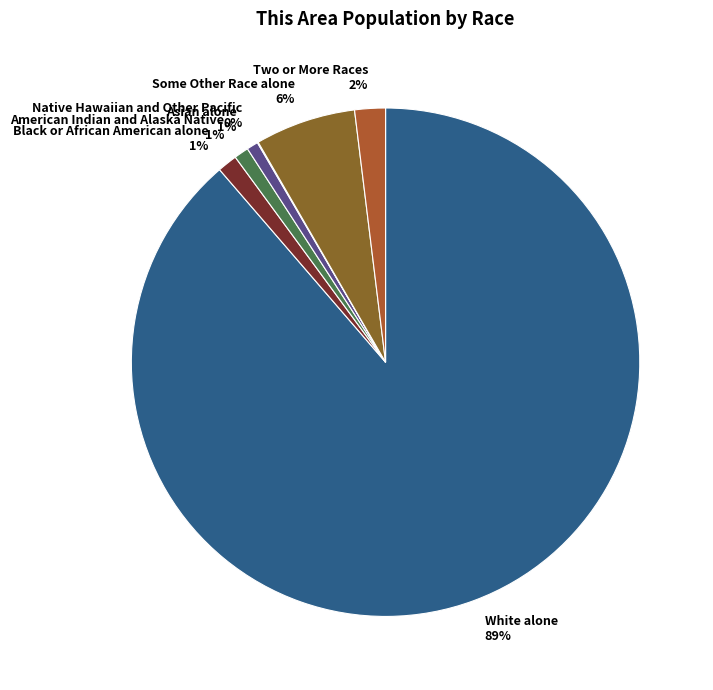

To the nearest percent, what is the combined percentage of Some Other Race alone and Asian alone?

7%